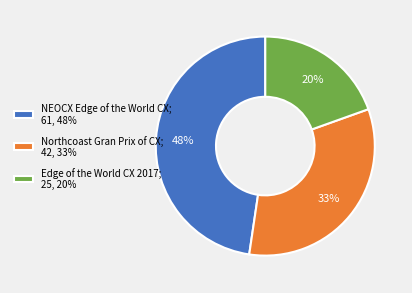

Does any single category account for the majority?

No